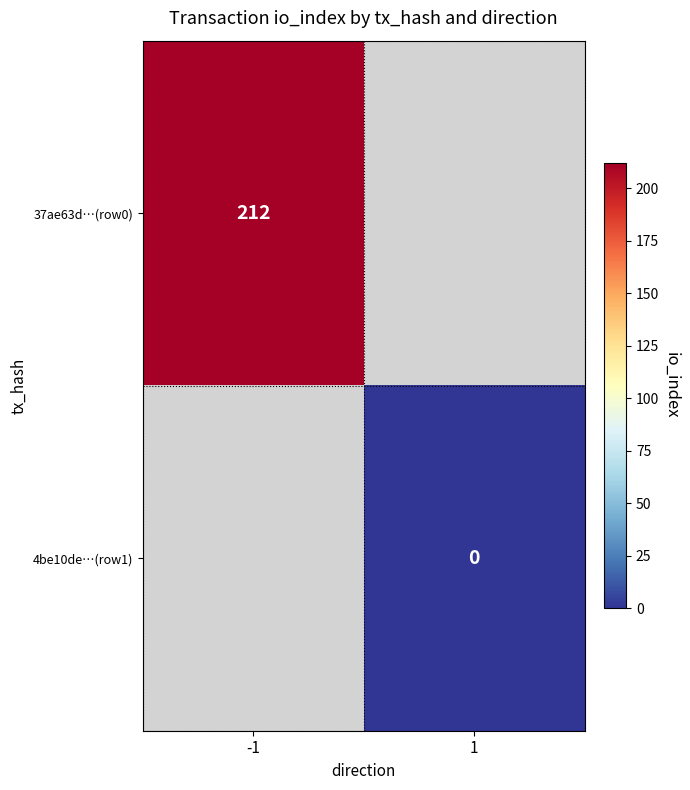

Rank the series by their maximum value, from highest to lowest.

37ae63d…(row0), 4be10de…(row1)